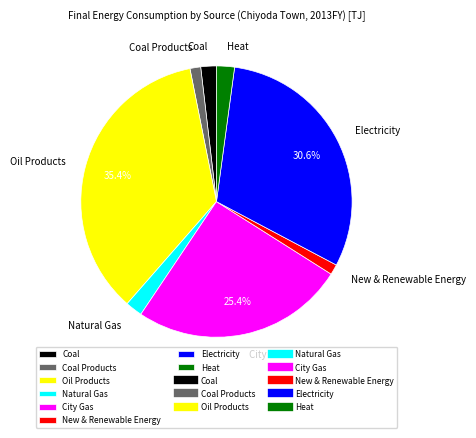

How many slices are in this pie chart?

8